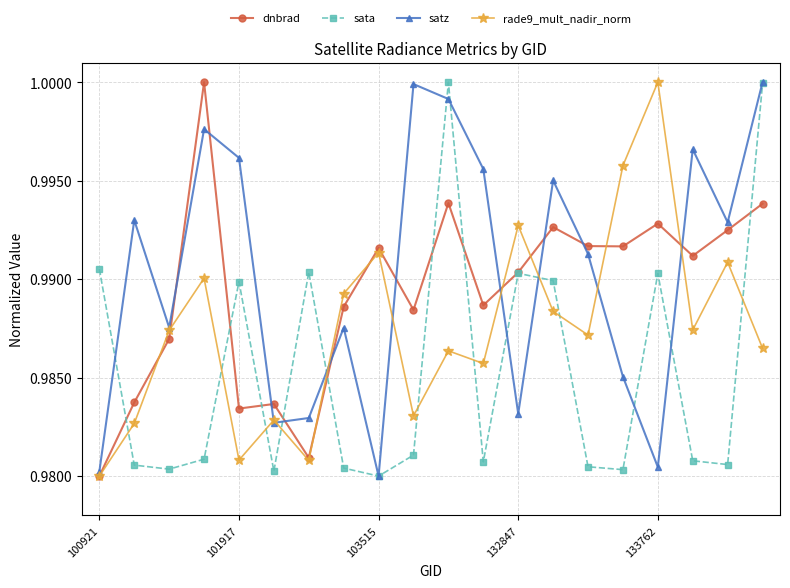

At how many categories does at least one series exceed 0?

20